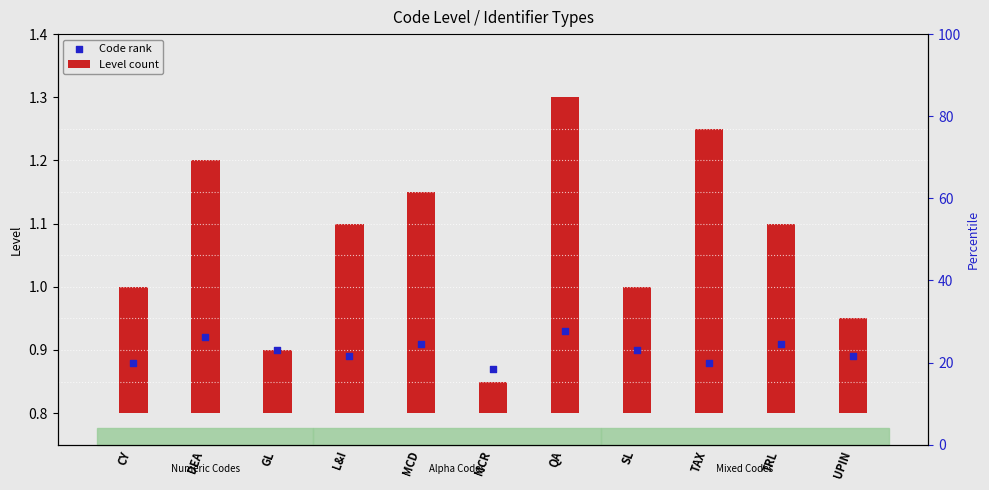

What are all the series names shown in the legend?

Level count, Code rank